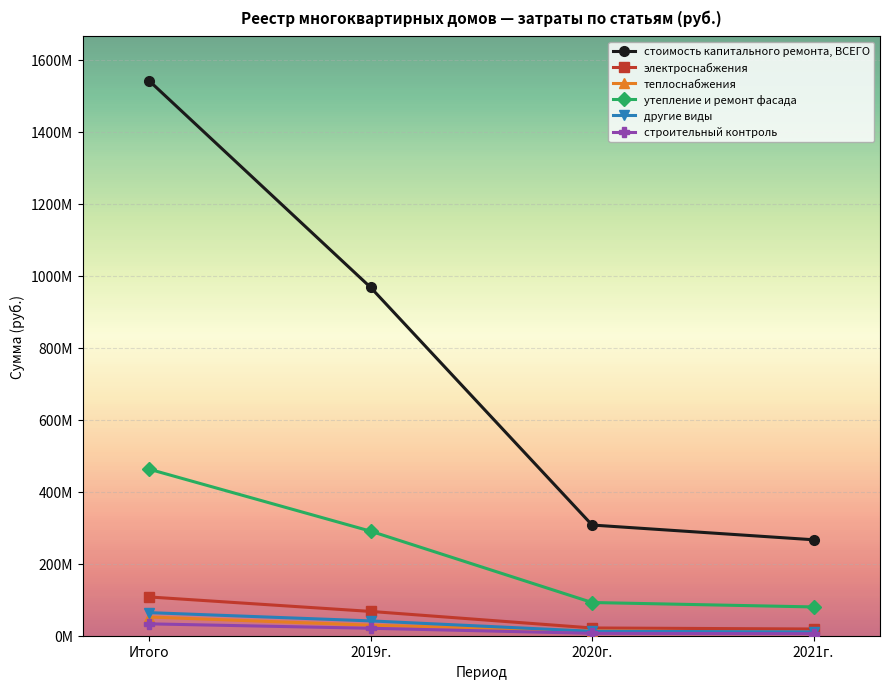

What are all the series names shown in the legend?

стоимость капитального ремонта, ВСЕГО, электроснабжения, теплоснабжения, утепление и ремонт фасада, другие виды, строительный контроль